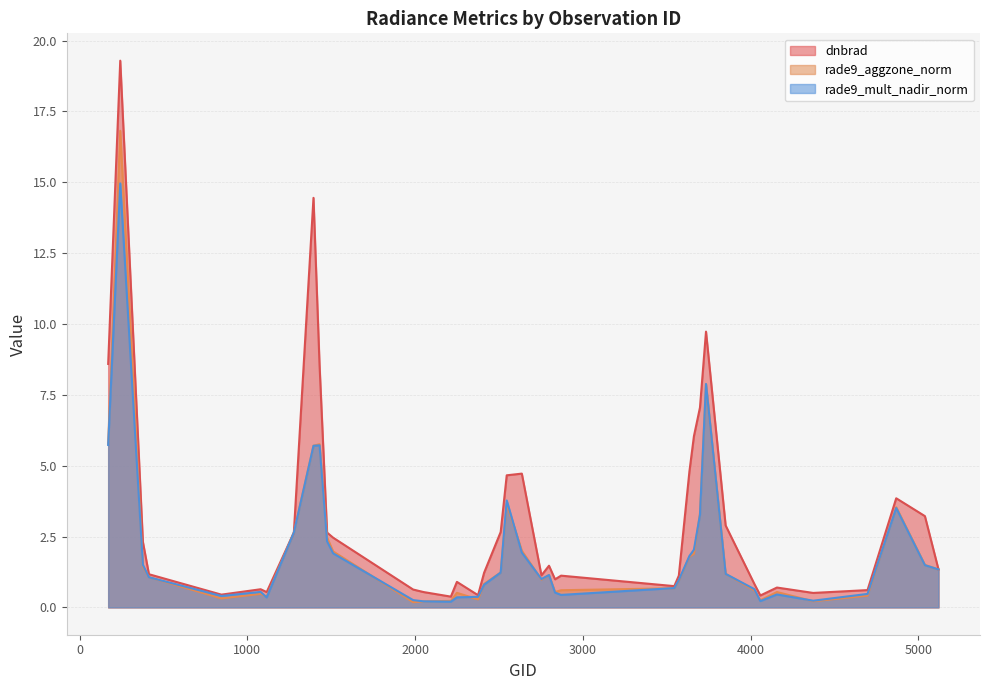

Reading right to left, list all the values displayed in this chart.

dnbrad: 5120=1.3	5039=3.2	4868=3.9	4697=0.6	4373=0.5	4157=0.7	4058=0.4	4022=0.8	3851=2.9	3734=9.7	3698=7.0	3662=6.0	3635=4.8	3572=1.1	3545=0.8	2870=1.1	2834=1.0	2798=1.5	2753=1.1	2636=4.7	2546=4.7	2510=2.7	2411=1.2	2375=0.4	2249=0.9	2213=0.4	2051=0.5	1988=0.6	1511=2.5	1475=2.6	1430=8.6	1394=14.4	1277=2.6	1115=0.5	1079=0.6	845=0.5	413=1.2	377=2.3	242=19.3	170=8.6
rade9_aggzone_norm: 5120=1.3	5039=1.5	4868=3.5	4697=0.4	4373=0.2	4157=0.5	4058=0.2	4022=0.6	3851=1.2	3734=7.9	3698=3.3	3662=1.9	3635=1.8	3572=0.9	3545=0.7	2870=0.6	2834=0.5	2798=1.1	2753=1.0	2636=2.0	2546=3.7	2510=1.2	2411=0.8	2375=0.3	2249=0.5	2213=0.2	2051=0.2	1988=0.2	1511=2.0	1475=2.5	1430=5.8	1394=5.7	1277=2.6	1115=0.4	1079=0.5	845=0.3	413=1.1	377=1.4	242=16.8	170=5.8
rade9_mult_nadir_norm: 5120=1.3	5039=1.5	4868=3.5	4697=0.5	4373=0.2	4157=0.5	4058=0.2	4022=0.6	3851=1.2	3734=7.9	3698=3.3	3662=2.0	3635=1.8	3572=1.0	3545=0.7	2870=0.4	2834=0.5	2798=1.1	2753=1.0	2636=1.9	2546=3.8	2510=1.2	2411=0.8	2375=0.4	2249=0.4	2213=0.2	2051=0.2	1988=0.3	1511=1.9	1475=2.3	1430=5.7	1394=5.7	1277=2.6	1115=0.4	1079=0.5	845=0.4	413=1.1	377=1.5	242=15.0	170=5.7